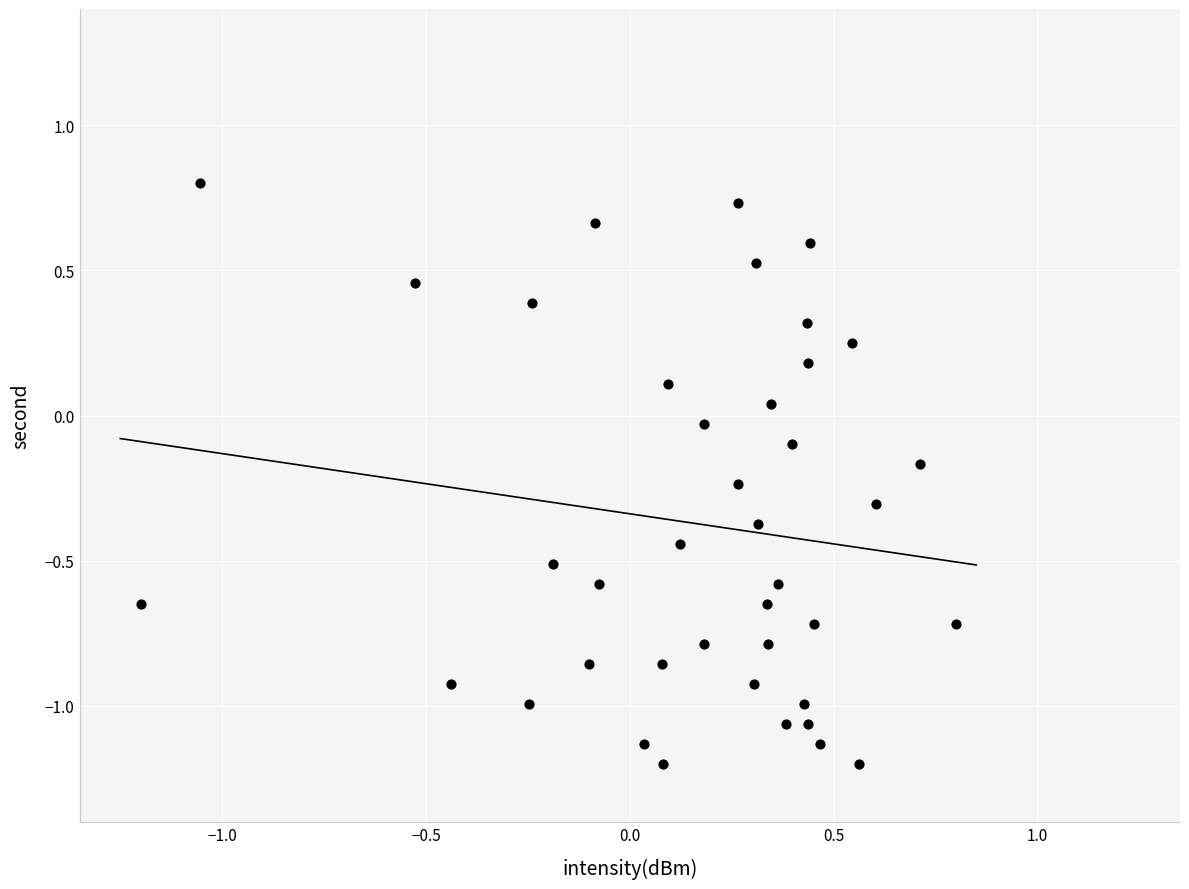

What is the range of Y values (max minus min)?

2.0